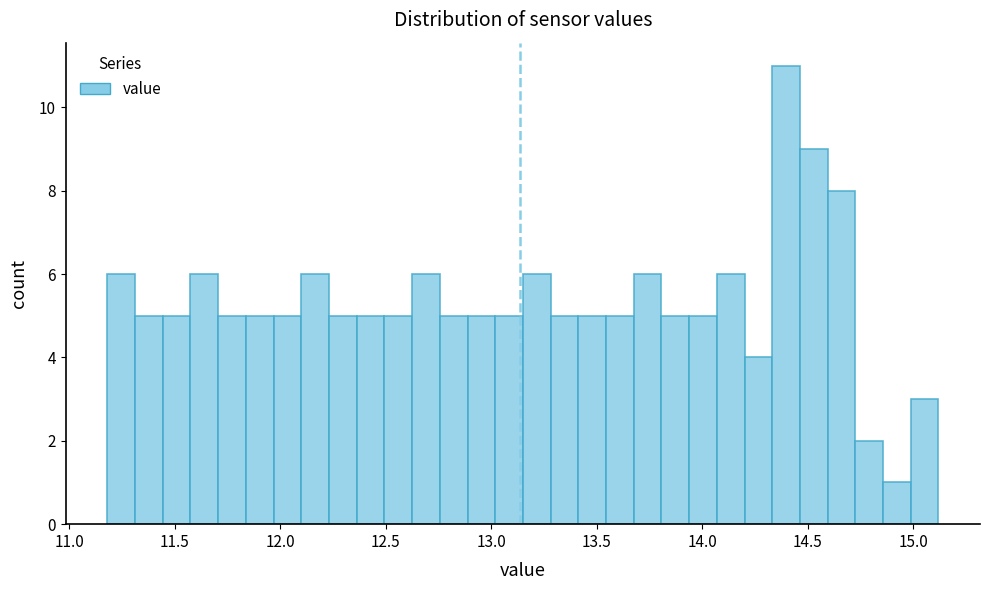

Around what value on the x-axis is the tallest bar? Give the approximate position of its centre, as read against the axis.

14.40